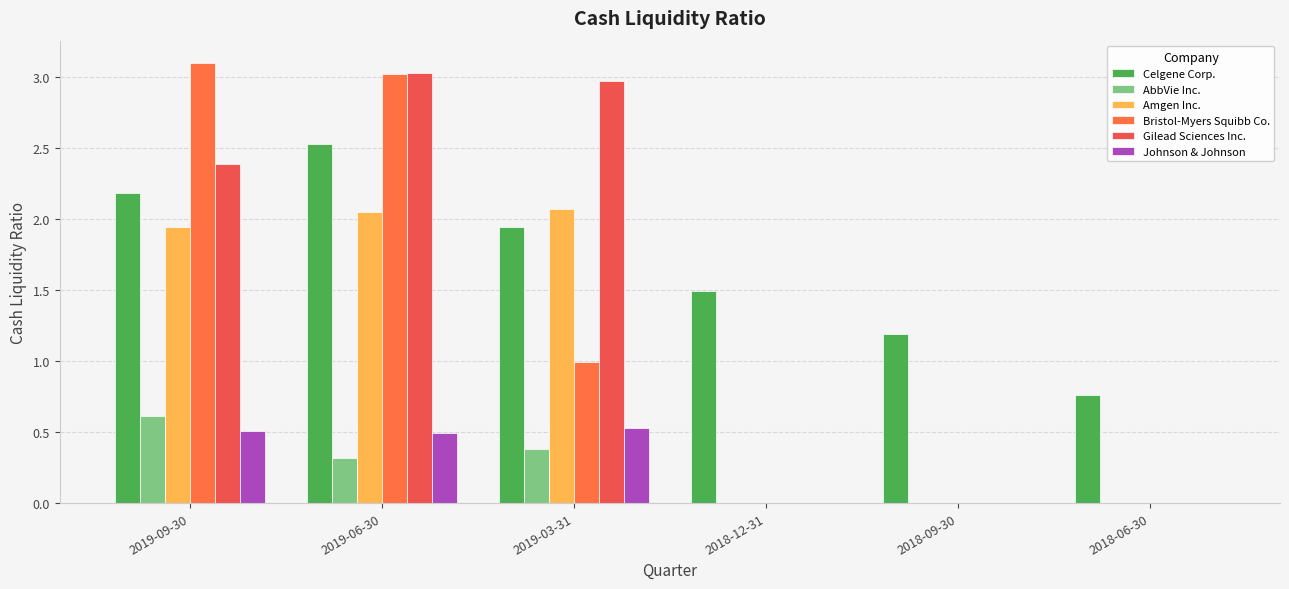

Which series has the largest total across all categories?

Celgene Corp.